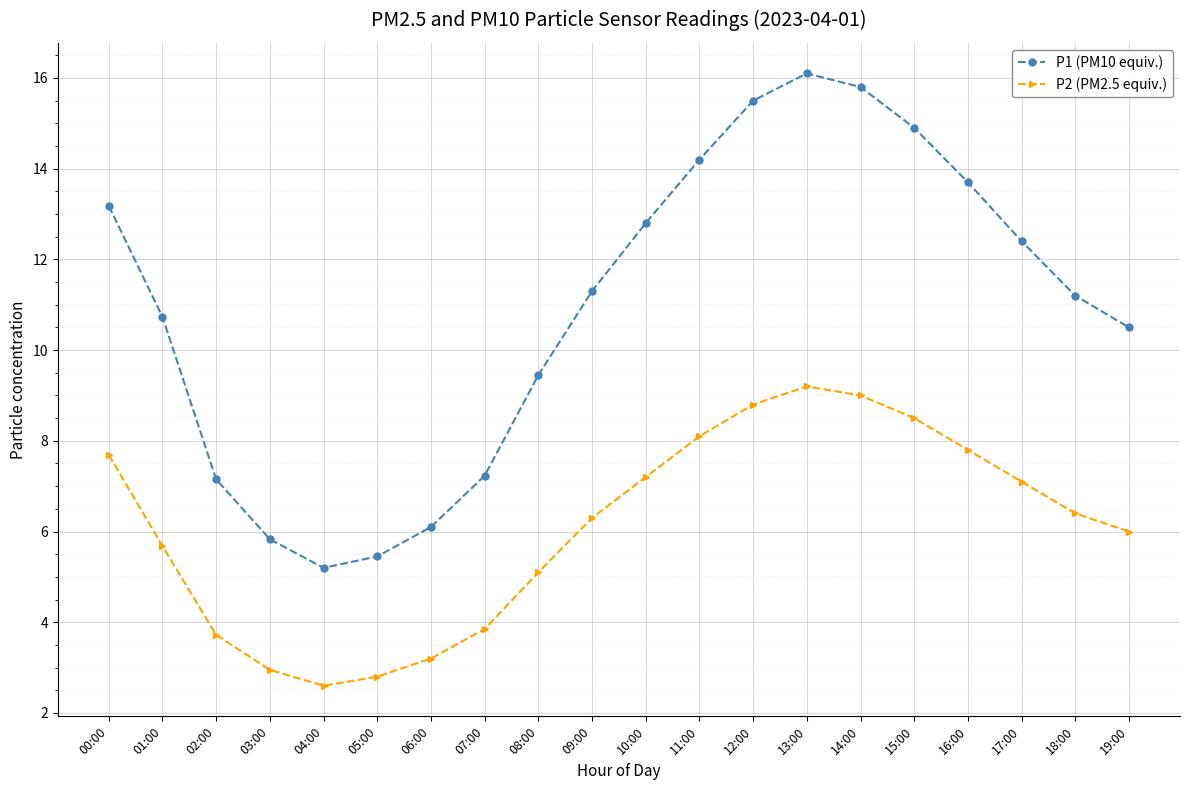

Where is the first local minimum for P1 (PM10 equiv.)?

04:00